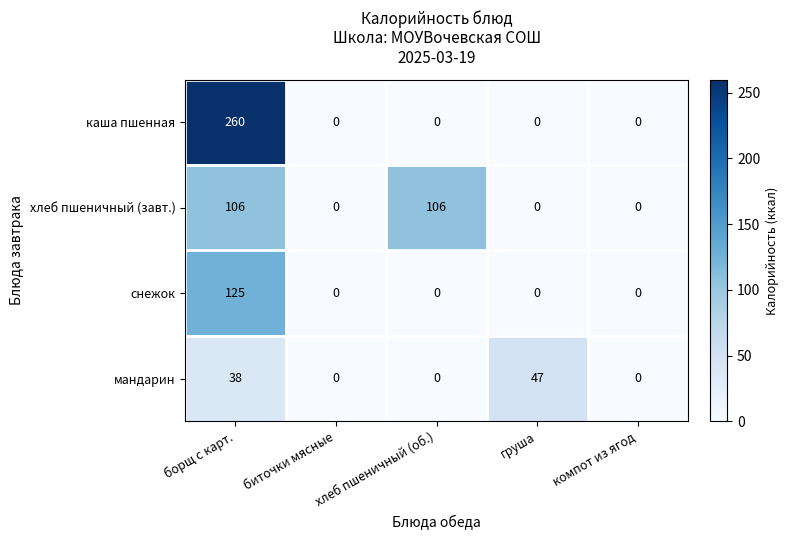

What is the average value of the снежок series?

25